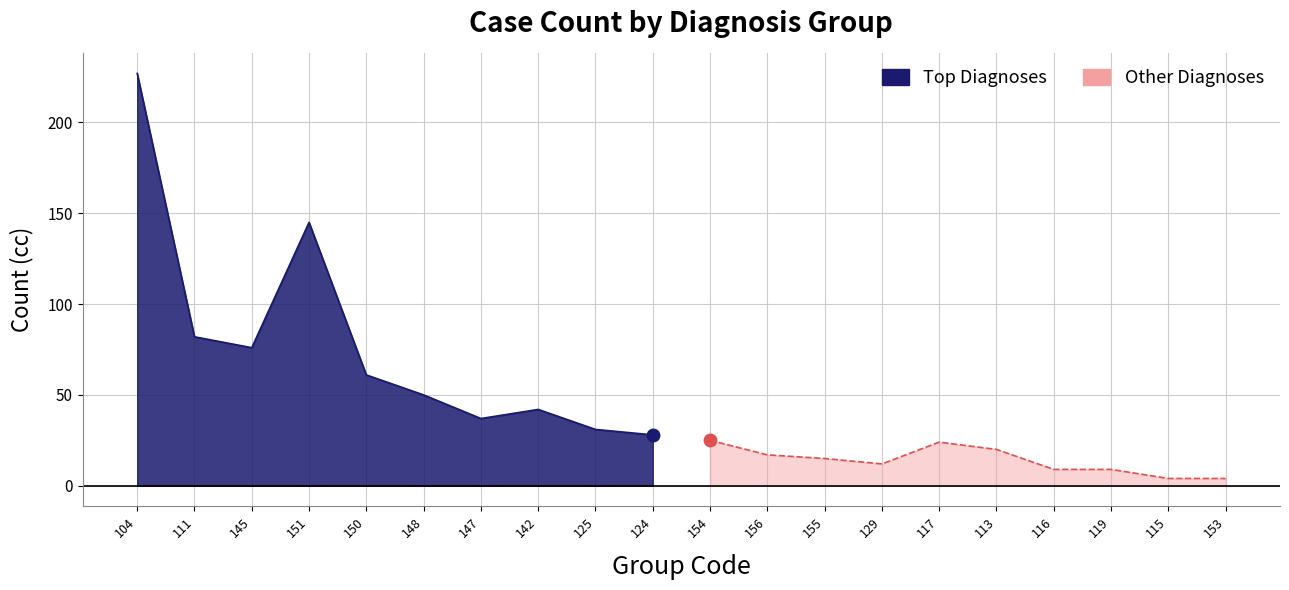

Between 142 and 104, which is larger?

104